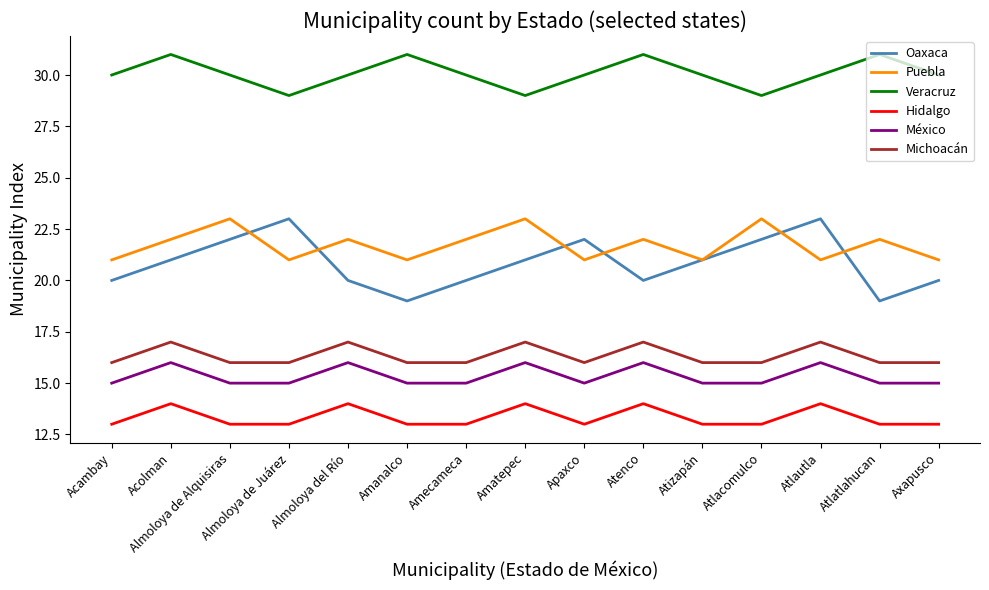

What is the approximate value of Michoacán at Almoloya de Alquisiras?

16